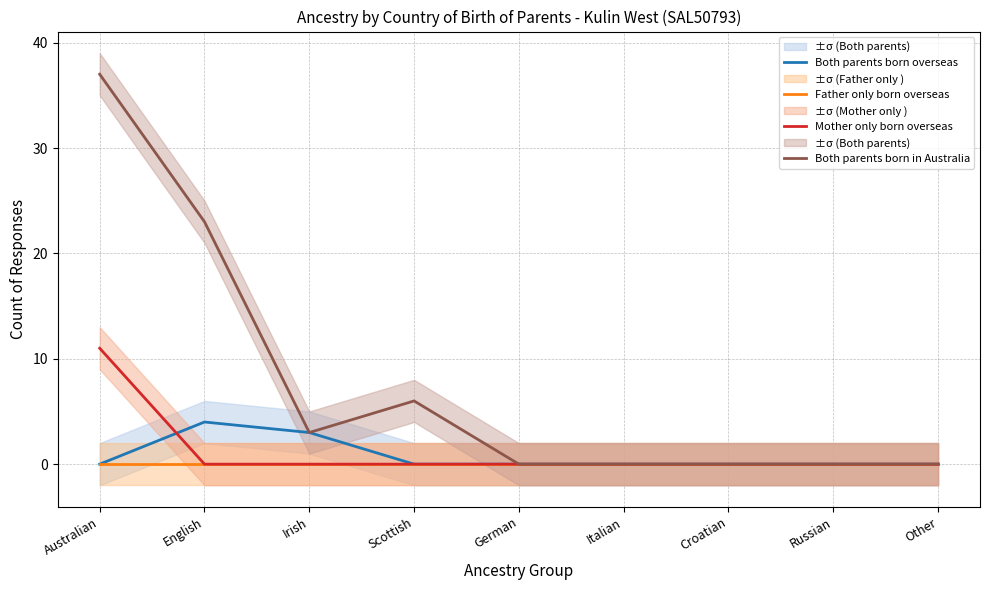

At how many categories does at least one series exceed 24?

1